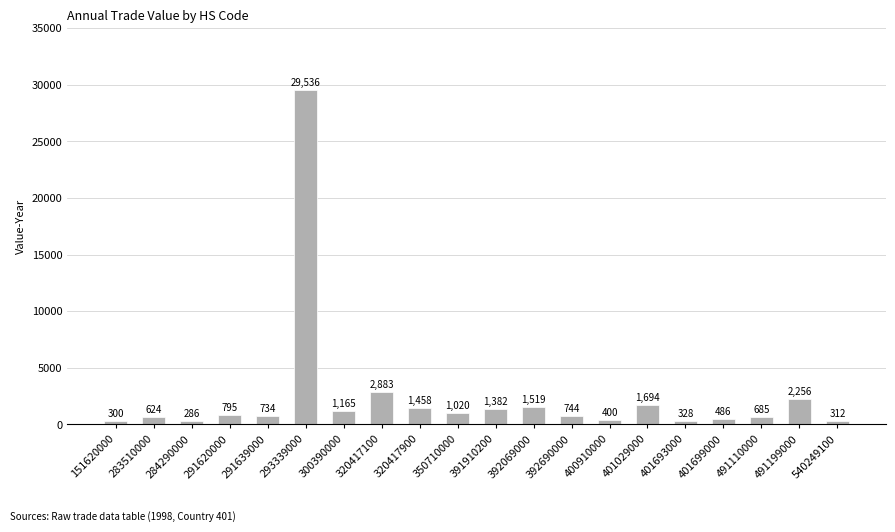

List the labels in order of value, largest first.

293339000, 320417100, 491199000, 401029000, 392069000, 320417900, 391910200, 300390000, 350710000, 291620000, 392690000, 291639000, 491110000, 283510000, 401699000, 400910000, 401693000, 540249100, 151620000, 284290000